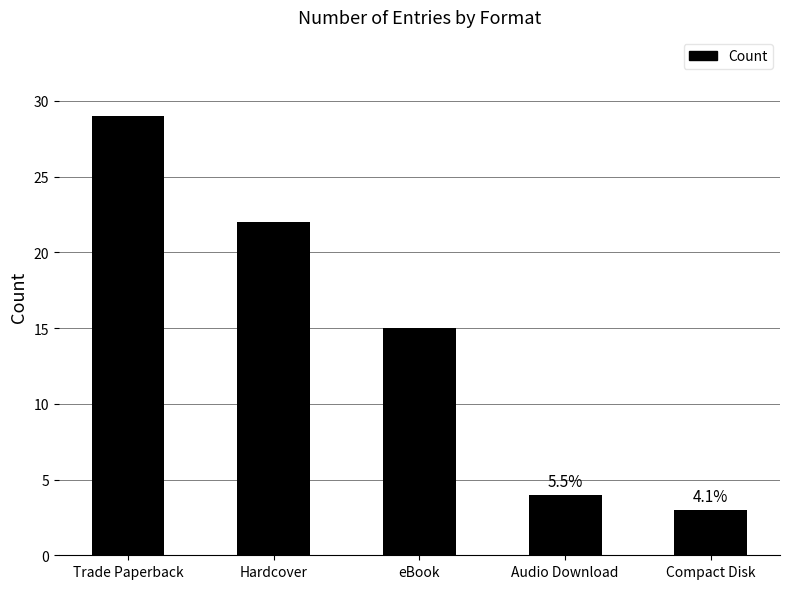

The value at Hardcover is 34. True or false?

False